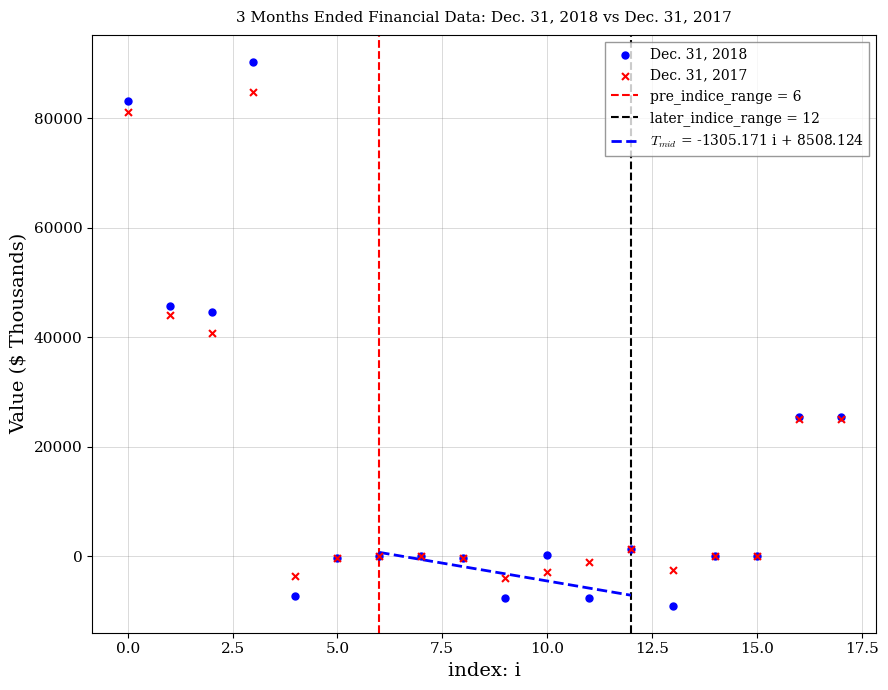

Which series contains the highest Y value?

Dec. 31, 2018